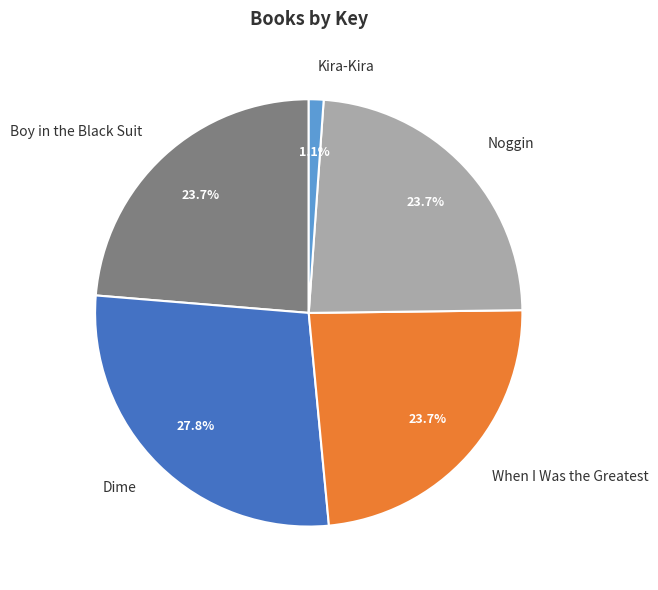

Which slice is the smallest?

Kira-Kira